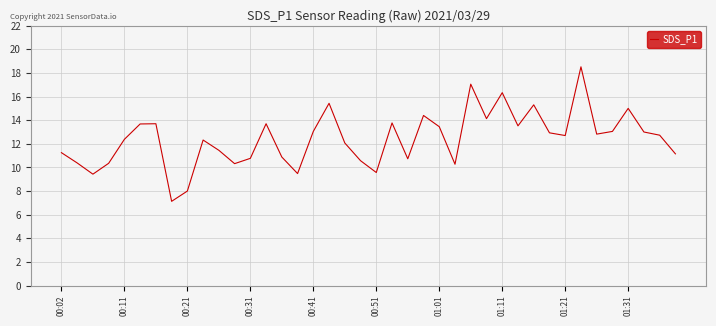

What is the minimum value shown in the chart?

7.1